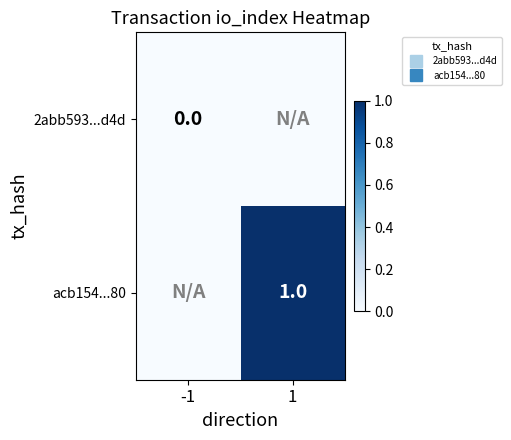

Which series has the largest total across all categories?

acb154...80